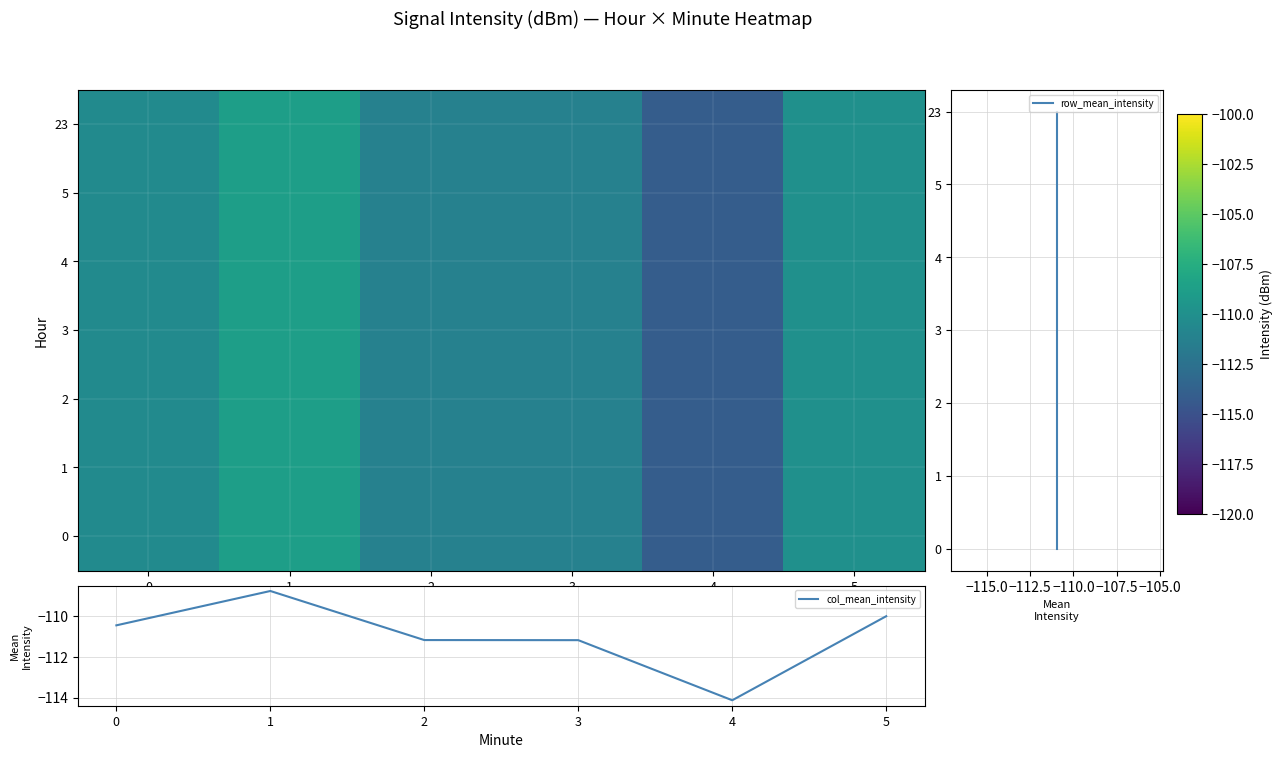

What is the sum of the 0 values at 2 and 3?

-220.8